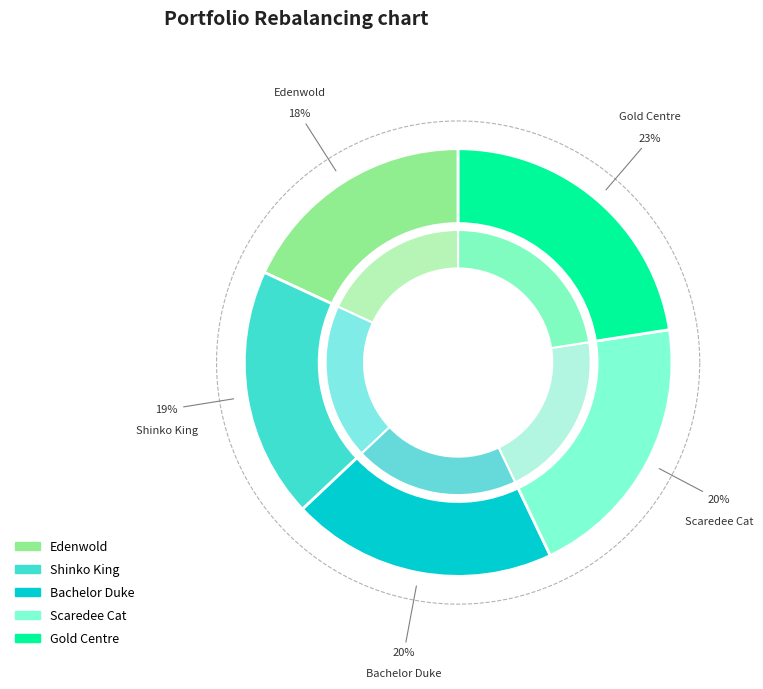

How many segments does this pie chart have?

5